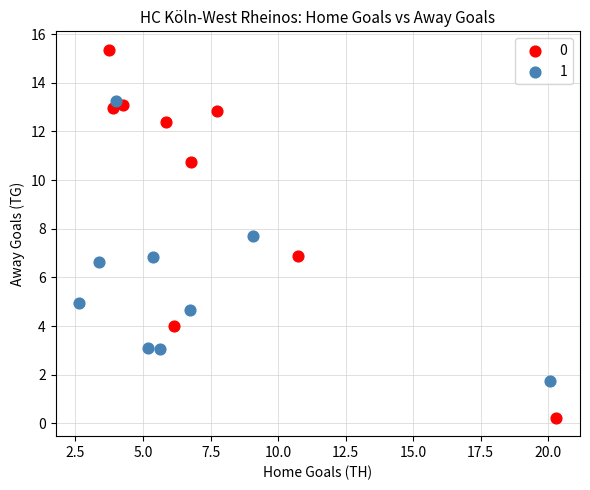

Which series has the widest spread of Y values?

0